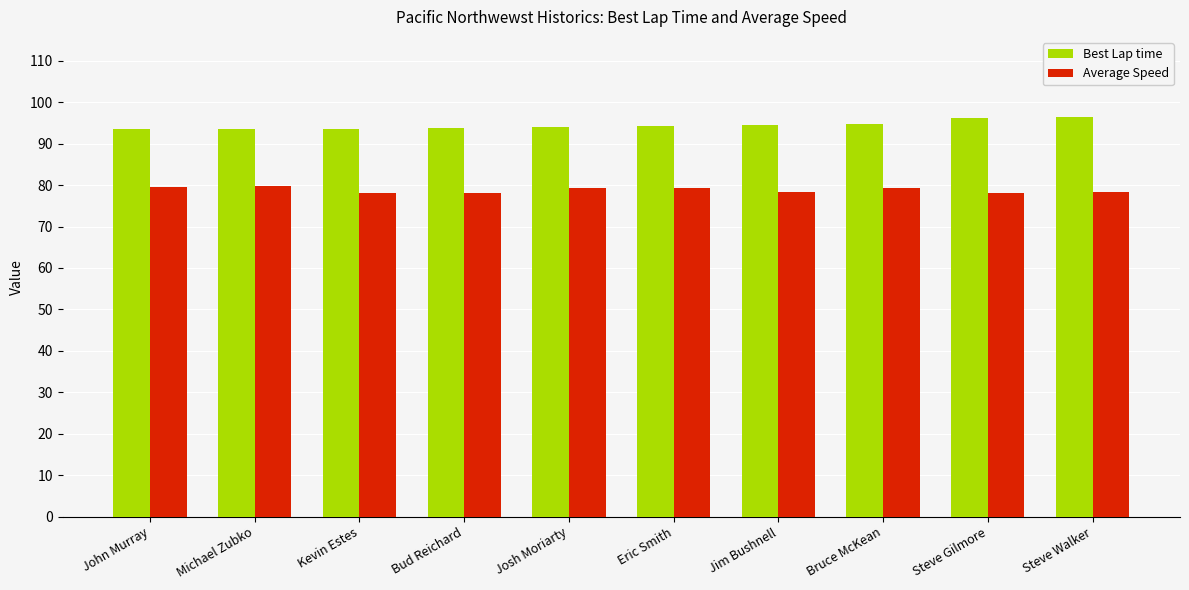

What is the total value across all series at Bud Reichard?

171.8